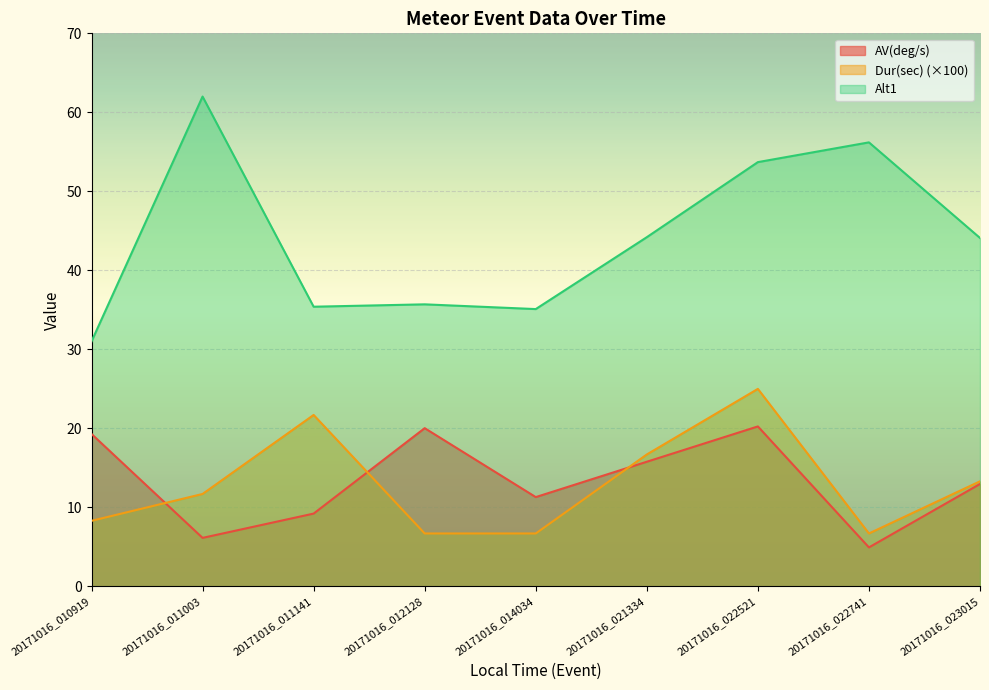

How many interior local valleys does the Alt1 series have?

2